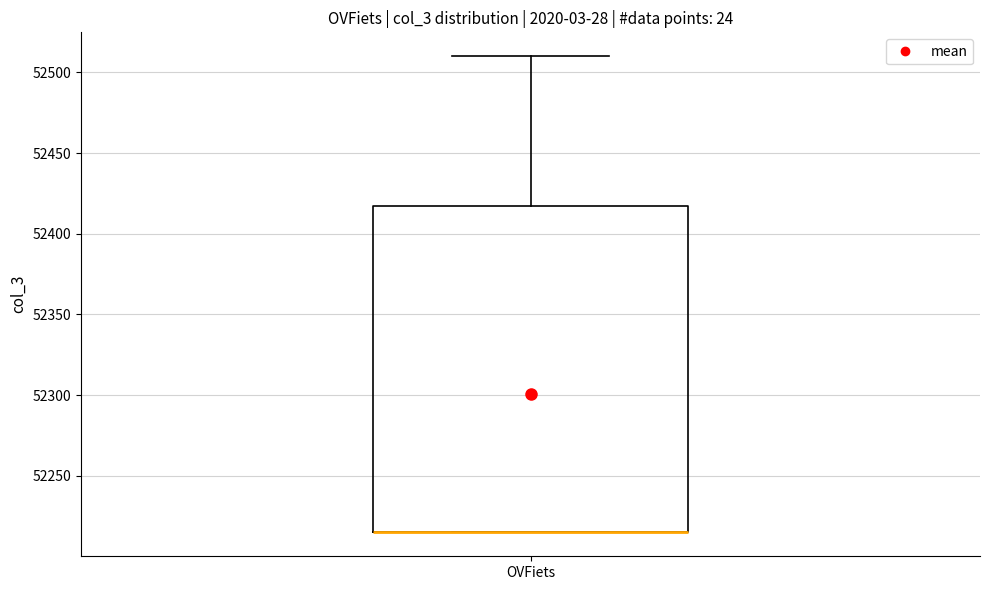

Transcribe this box plot: give where the median line is, the range the box spans, and where the two whiskers end, as read against the y-axis. The values are not printed on the chart, so give them approximately, as read against the axis.

median 52215 (drawn on the box's lower edge), box 52215 to 52415, whiskers 52215 to 52510